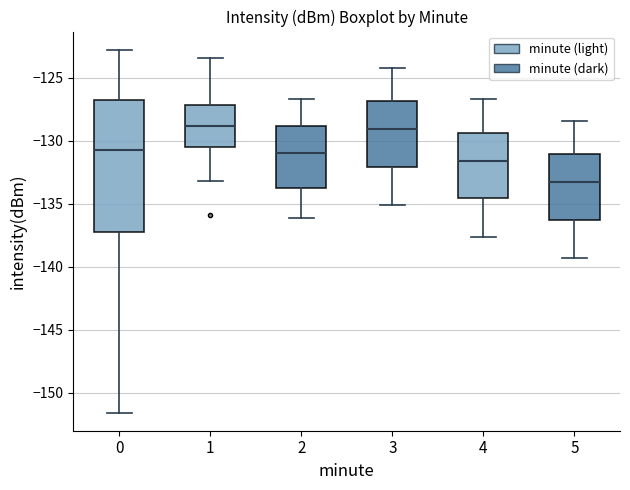

Where is the upper edge of the box at x = 4 on the y-axis? The values are not printed on the chart, so give them approximately, as read against the axis.

-129.5